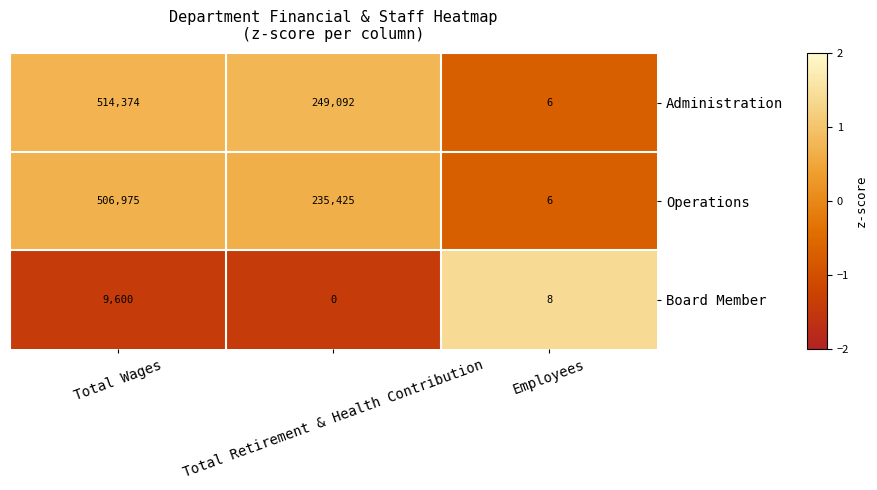

What is the smallest value displayed?

0